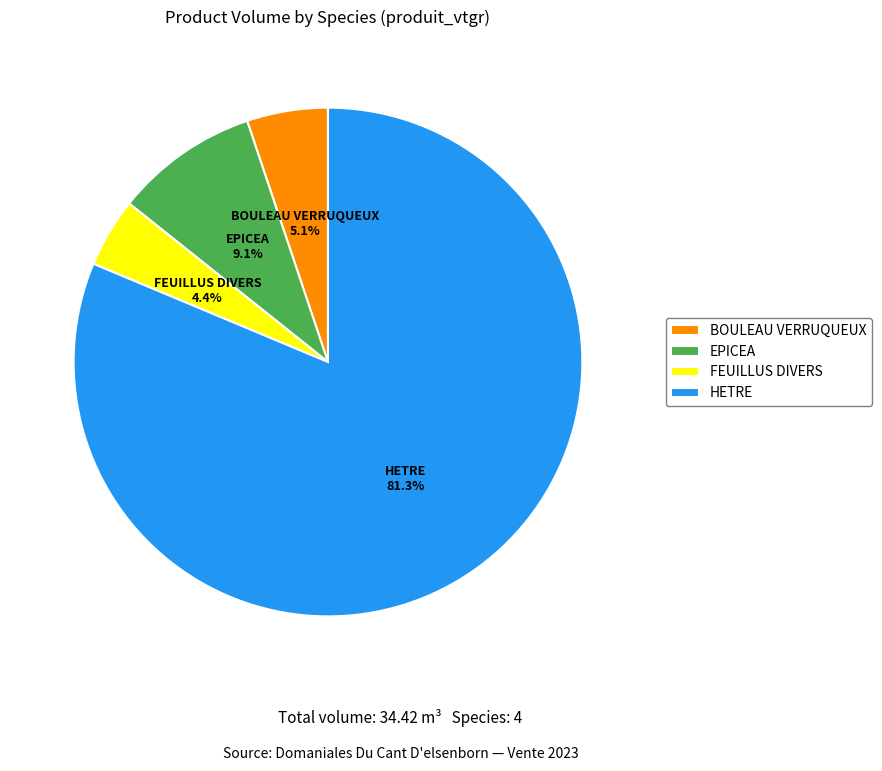

To the nearest percent, what is the difference between the largest and smallest slice percentages?

77%